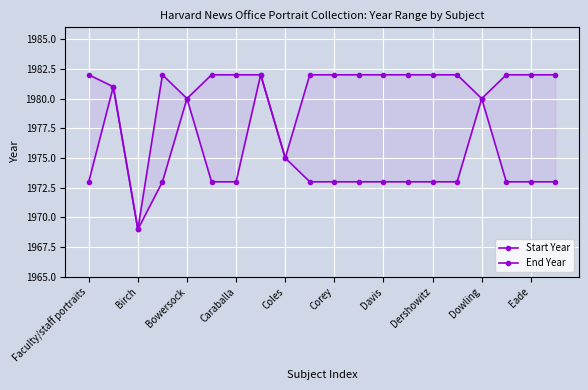

What is the spread (max minus min) of values at 15?

9